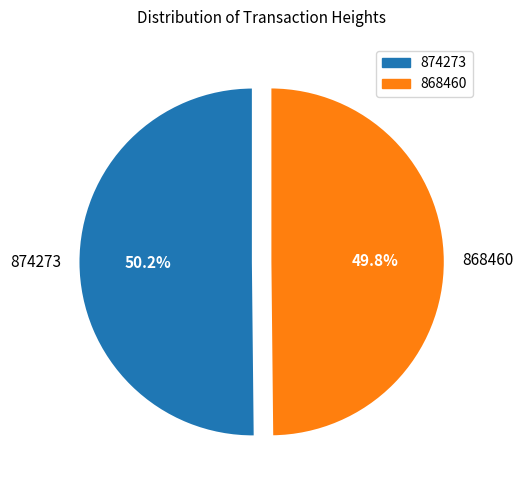

Does any single category account for the majority?

Yes